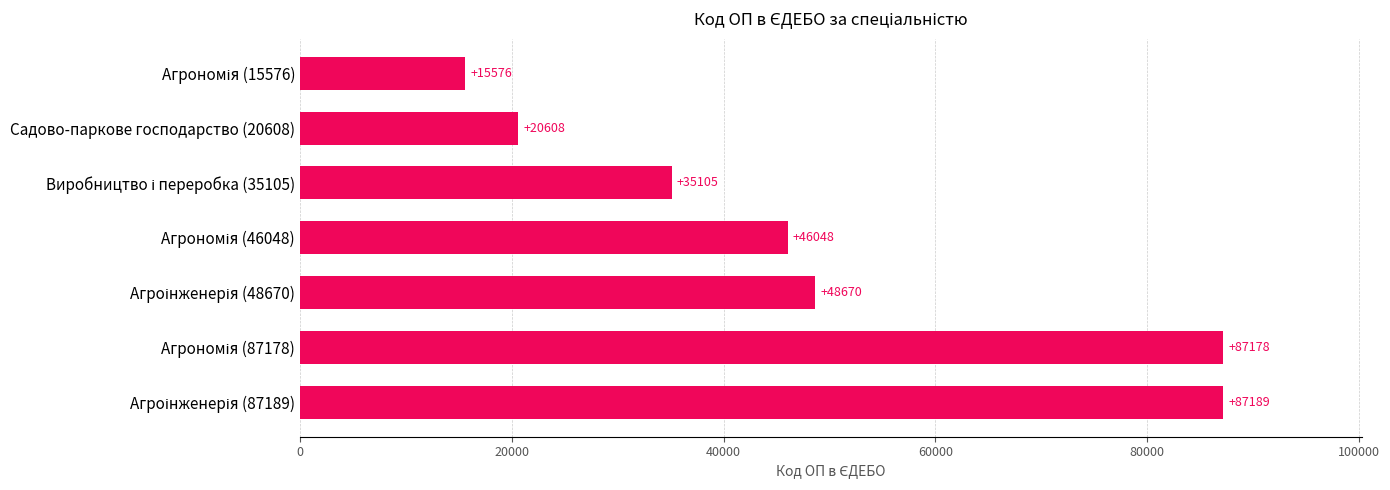

What is the sum of all values?

340374